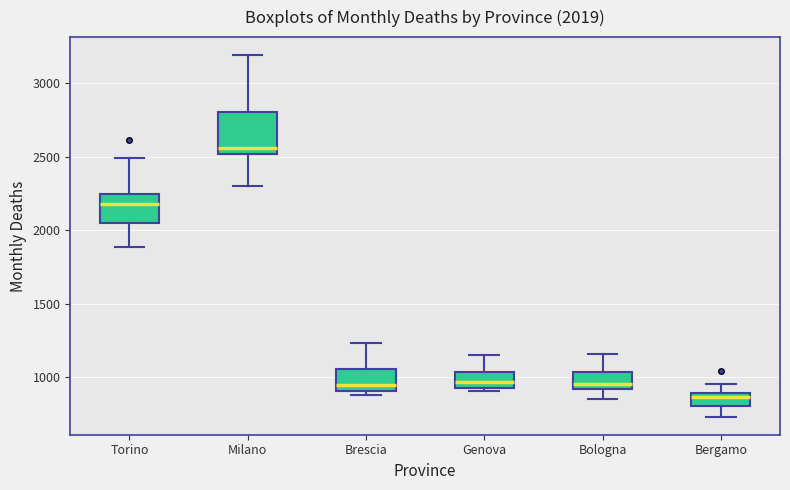

Which box's median line is the highest?

Milano